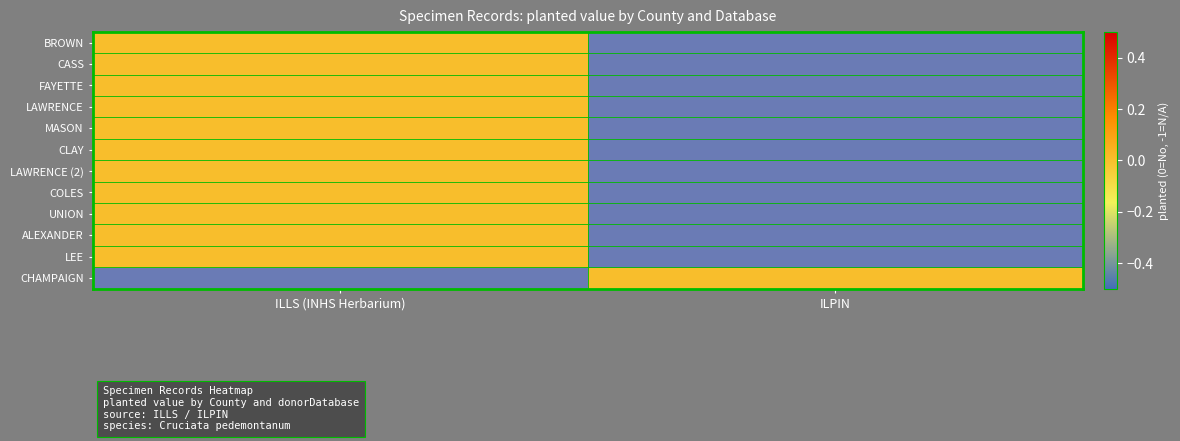

At ILLS (INHS Herbarium), list the series in order from largest to smallest.

BROWN, CASS, FAYETTE, LAWRENCE, MASON, CLAY, LAWRENCE (2), COLES, UNION, ALEXANDER, LEE, CHAMPAIGN